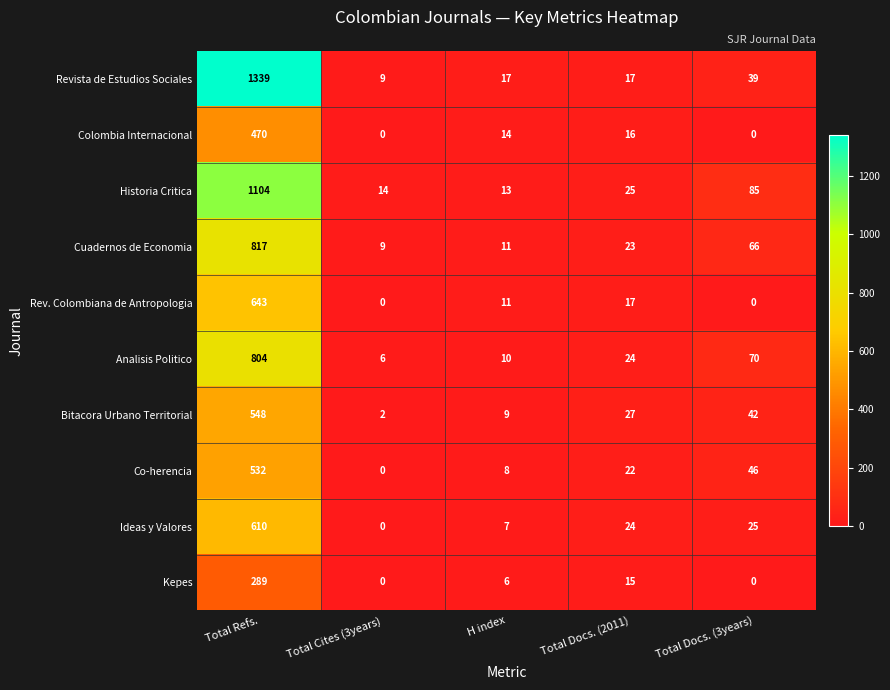

What is the maximum value shown in the chart?

1339